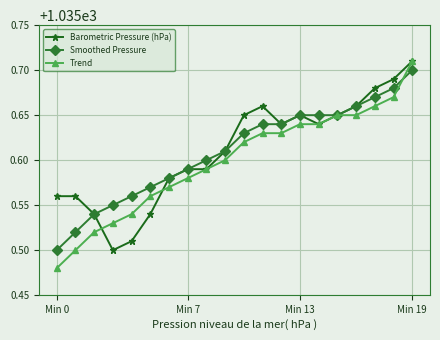

Which series has the largest range (max minus min)?

Trend